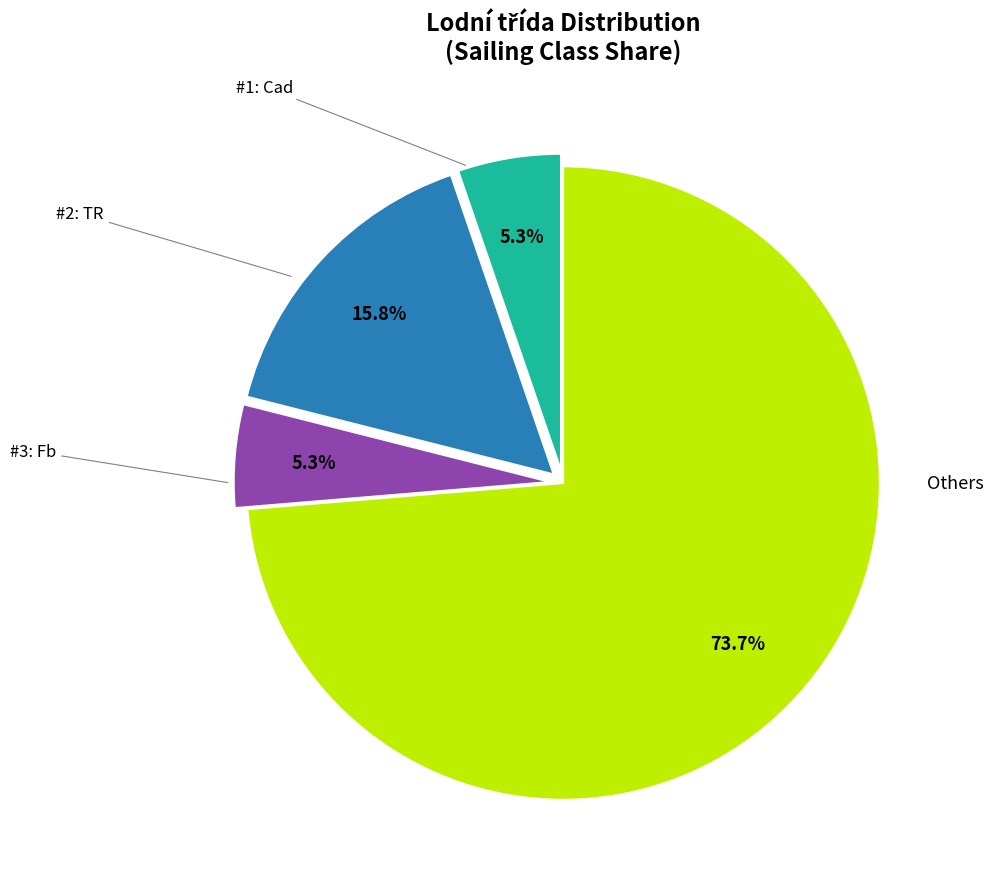

Is there a majority slice in this chart?

Yes